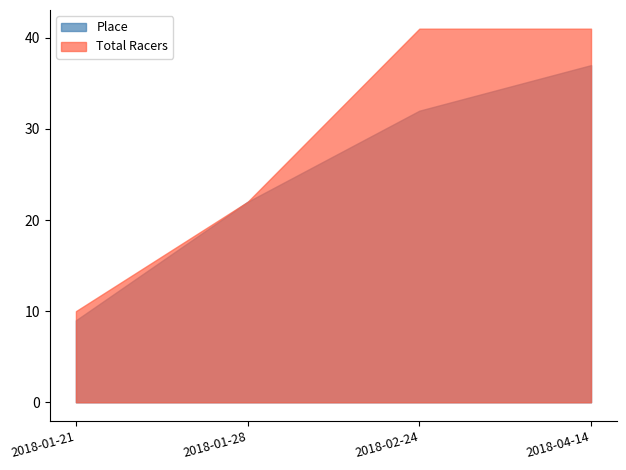

Where is Total Racers nearest to the value 25?

2018-01-28